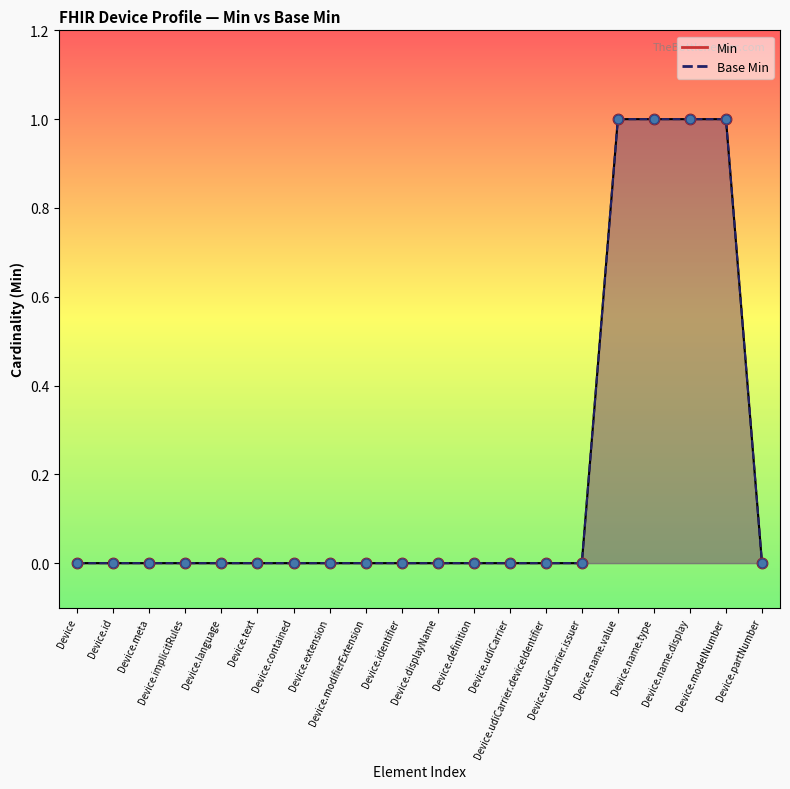

At which category is the sum across all series the highest?

Device.name.value